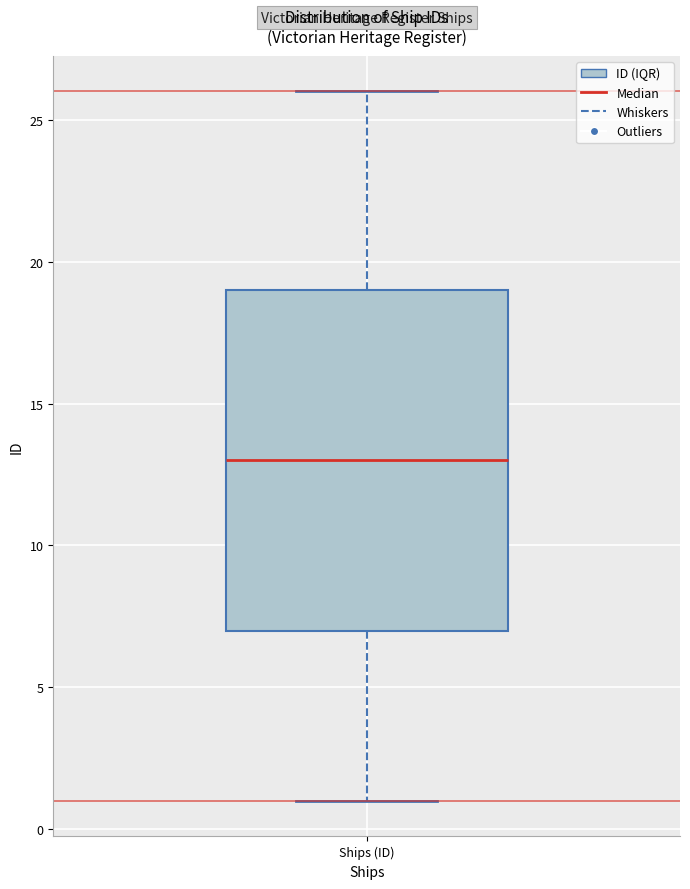

Where is the upper edge of the box for Ships (ID) on the y-axis? The values are not printed on the chart, so give them approximately, as read against the axis.

19